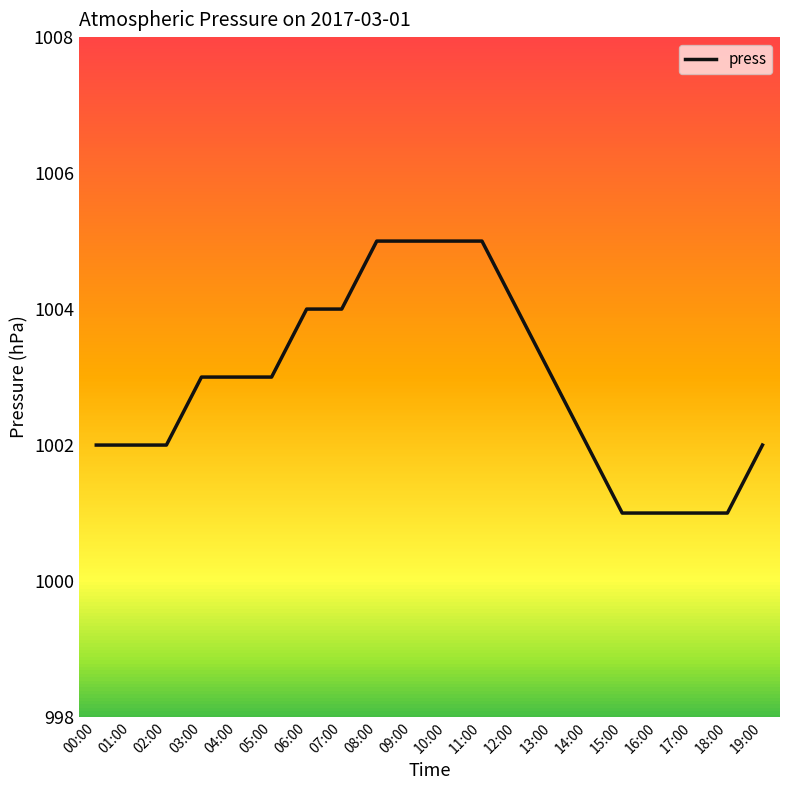

What position from the right is 15:00?

5